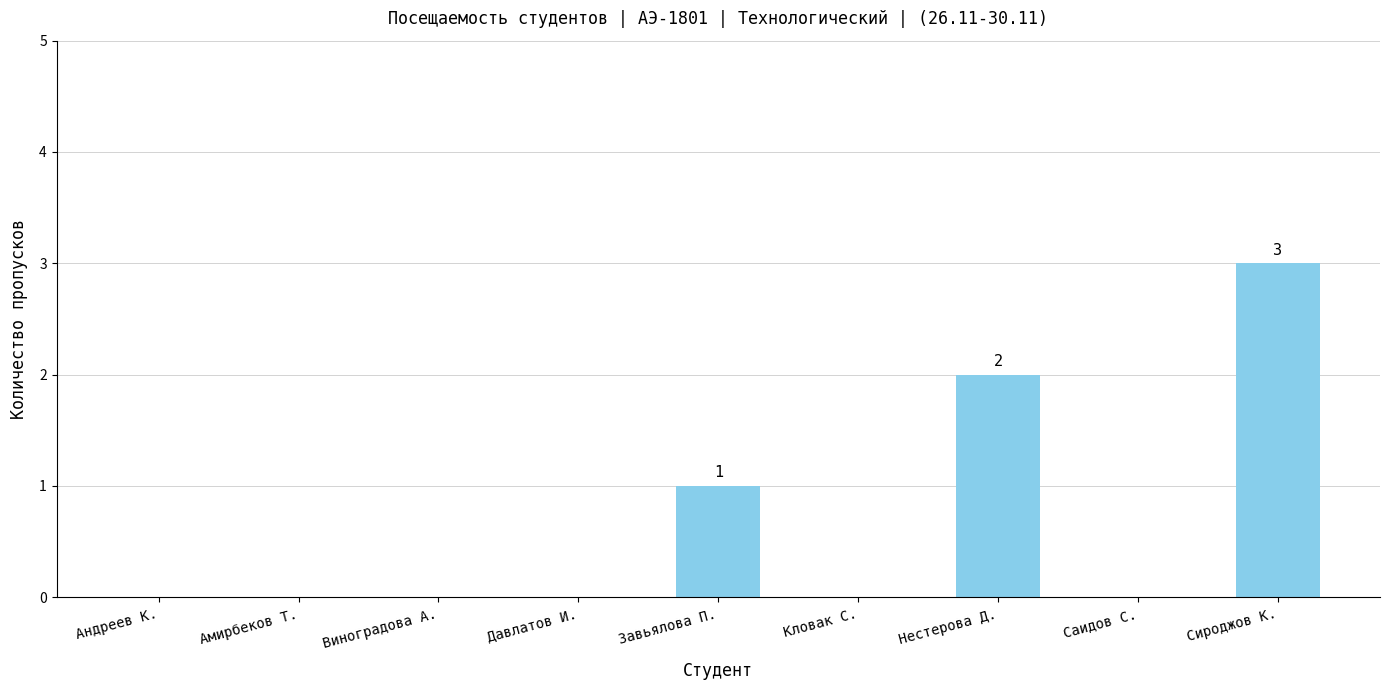

What is the sum of all values?

6